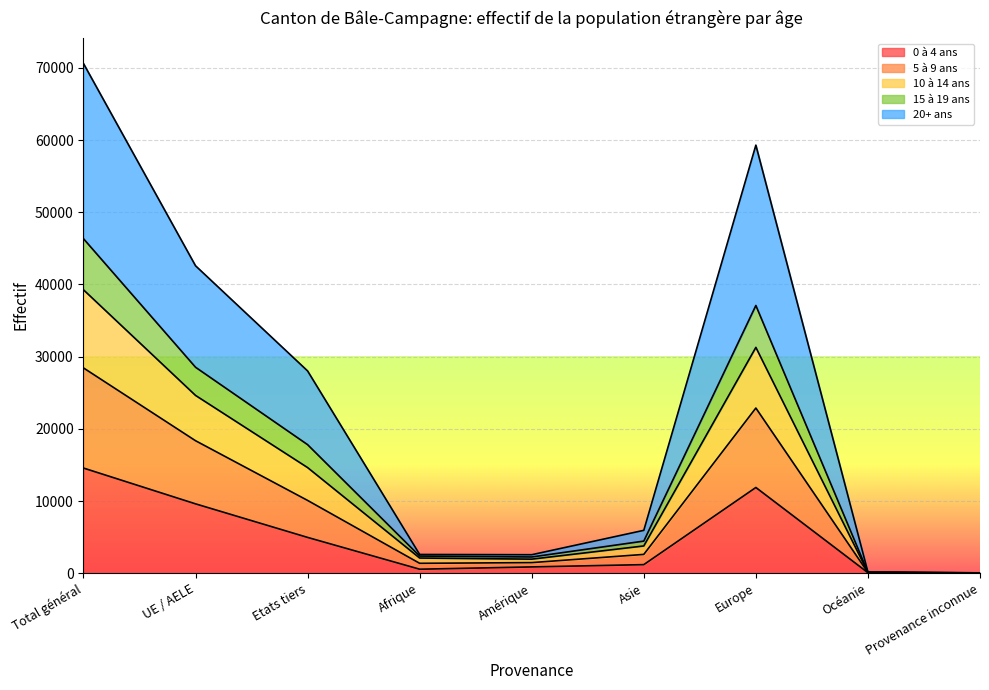

Which label corresponds to the smallest value in the chart?

Provenance inconnue